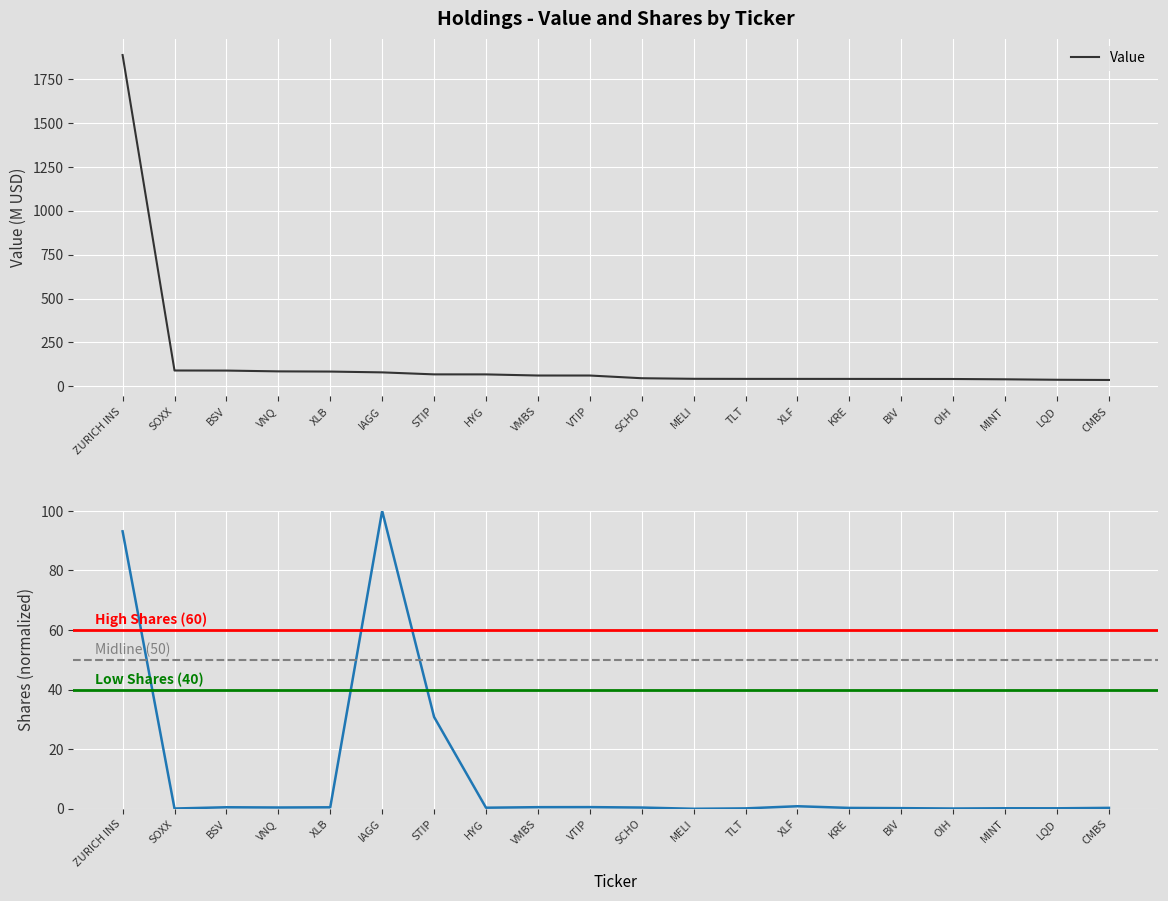

True or false: Value has a value of 18.5 at TLT.

False